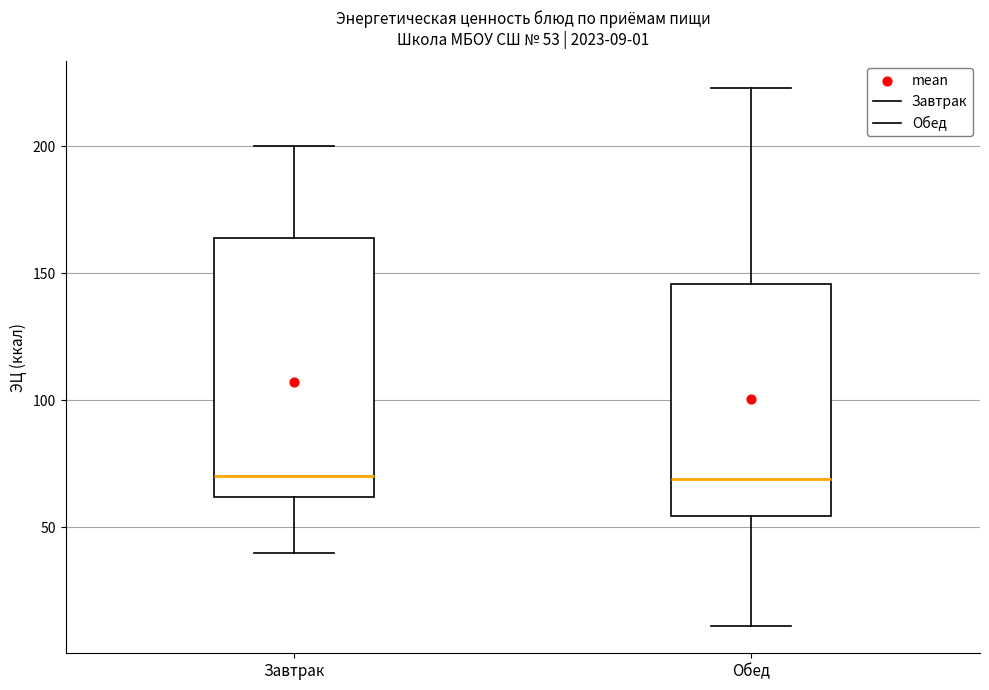

Comparing the boxes themselves (not the whiskers), which one is the tallest?

Завтрак